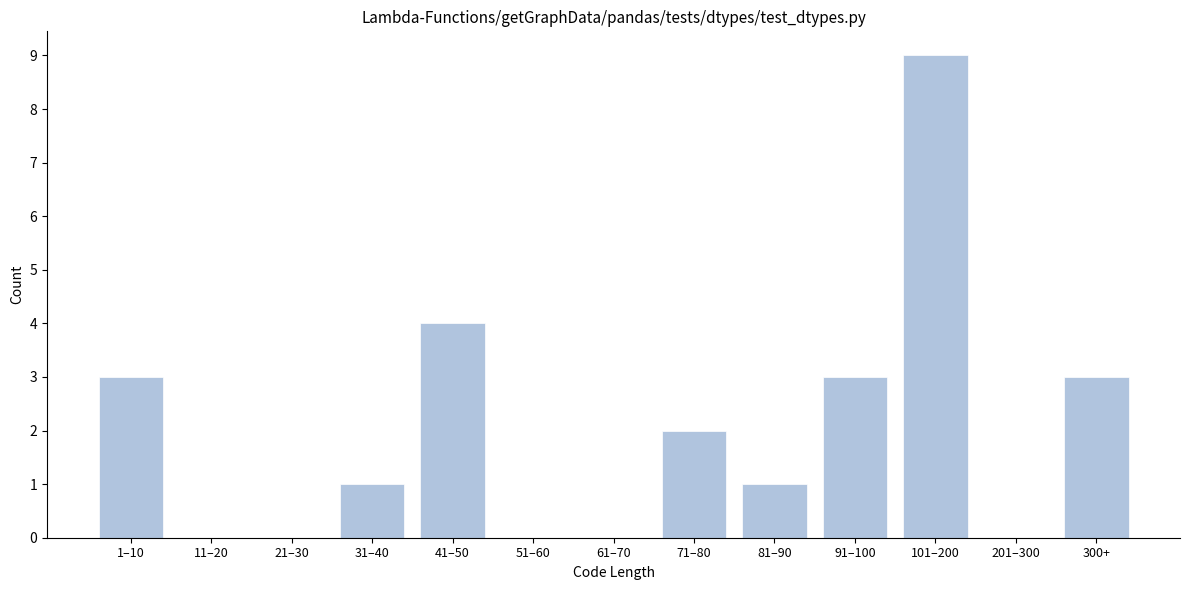

Reading left to right, list all the values displayed in this chart.

1–10=3	11–20=0	21–30=0	31–40=1	41–50=4	51–60=0	61–70=0	71–80=2	81–90=1	91–100=3	101–200=9	201–300=0	300+=3